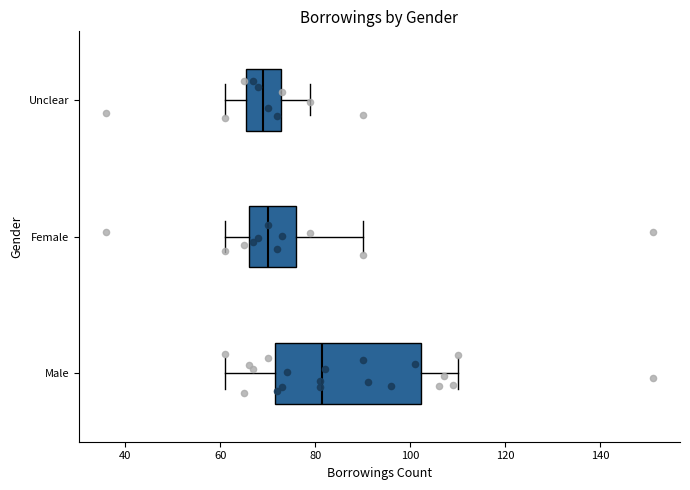

Where does the left whisker of the box for Unclear end on the x-axis? The values are not printed on the chart, so give them approximately, as read against the axis.

62